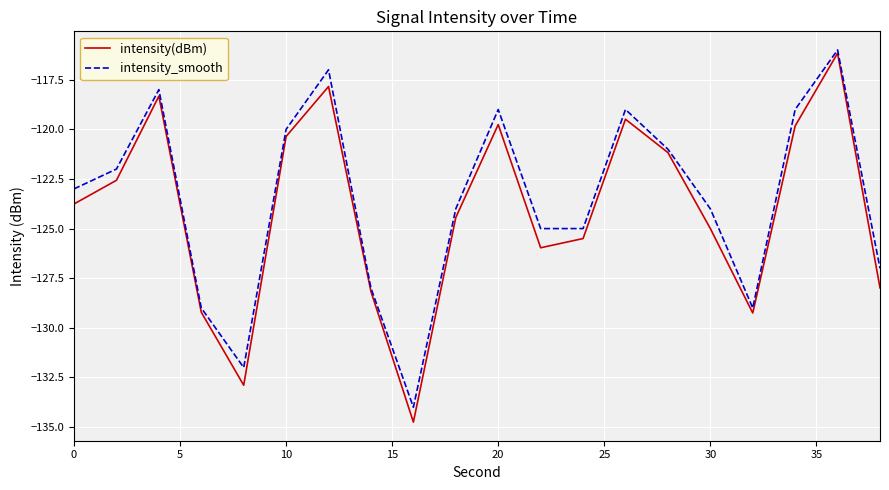

Which series has the largest range (max minus min)?

intensity(dBm)